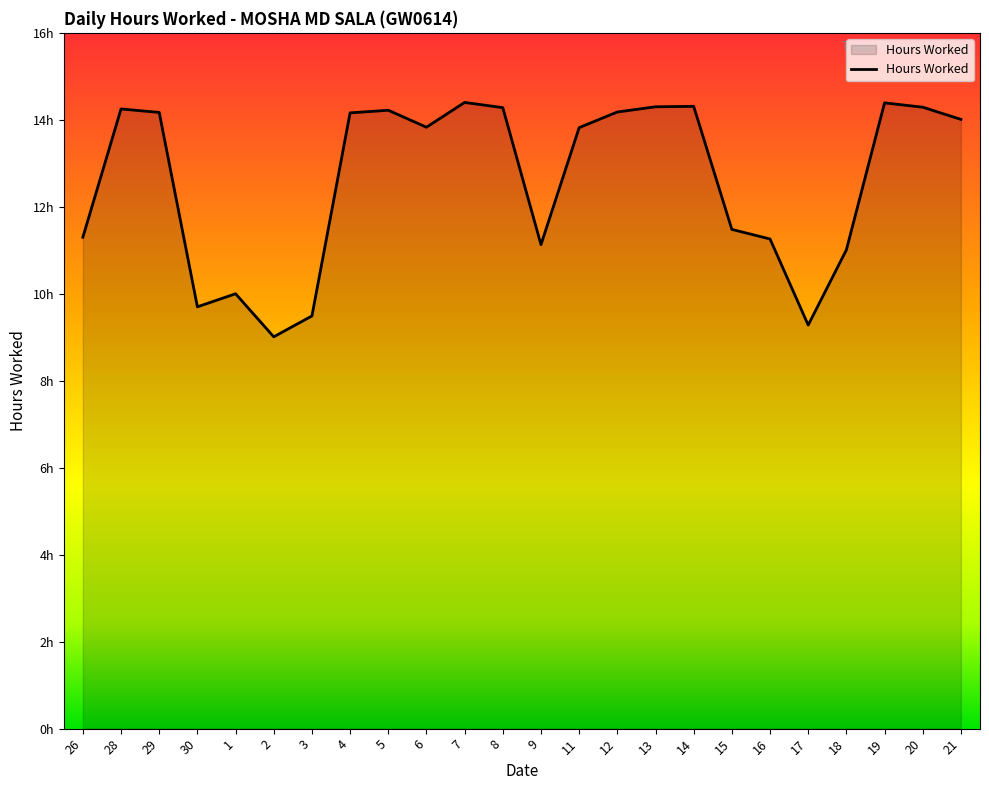

Which has a higher value, 30 or 28?

28